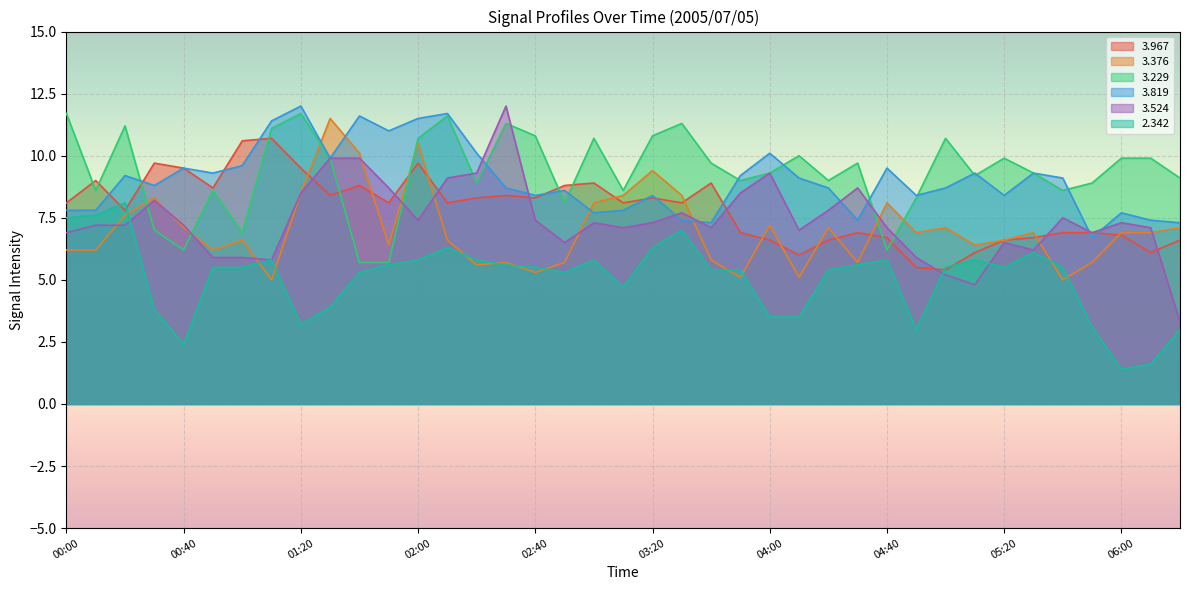

Which series ends up on top after the final intersection of   3.229 and   3.819?

  3.229